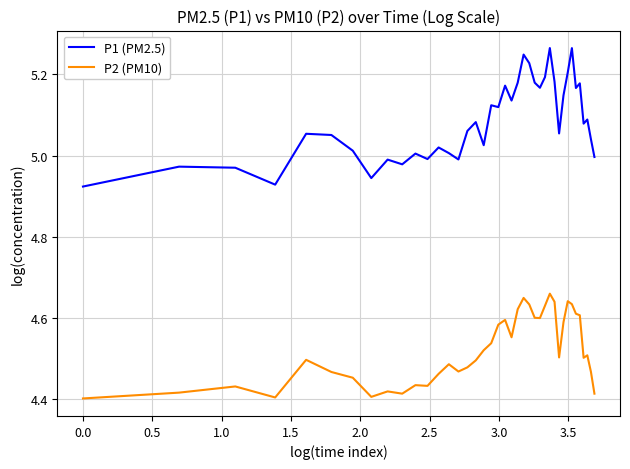

True or false: P2 (PM10) and P1 (PM2.5) intersect in this chart.

False